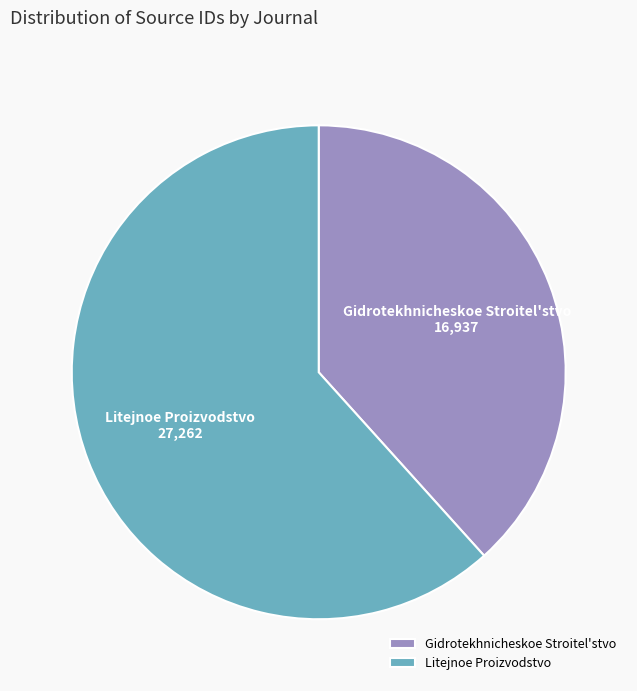

Which has a higher value, Gidrotekhnicheskoe Stroitel'stvo or Litejnoe Proizvodstvo?

Litejnoe Proizvodstvo